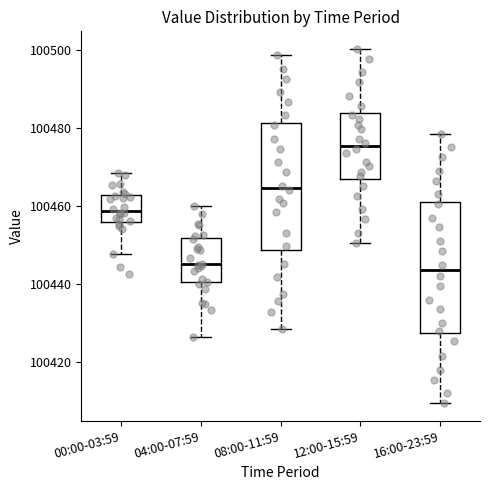

Reading left to right, read every box against the y-axis: the position of its median line, the range the box covers, and the ends of its whiskers. The values are not printed on the chart, so give them approximately, as read against the axis.

00:00-03:59: median 100458, box 100456 to 100462, whiskers 100448 to 100468
04:00-07:59: median 100446, box 100440 to 100452, whiskers 100426 to 100460
08:00-11:59: median 100464, box 100448 to 100482, whiskers 100428 to 100498
12:00-15:59: median 100476, box 100468 to 100484, whiskers 100450 to 100500
16:00-23:59: median 100444, box 100428 to 100462, whiskers 100410 to 100478